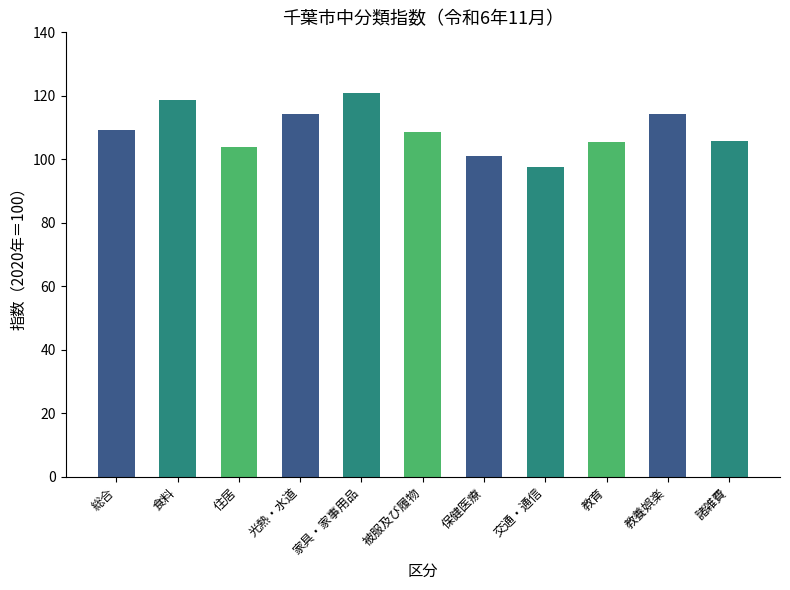

What is the label of the 7th bar from the right?

家具・家事用品